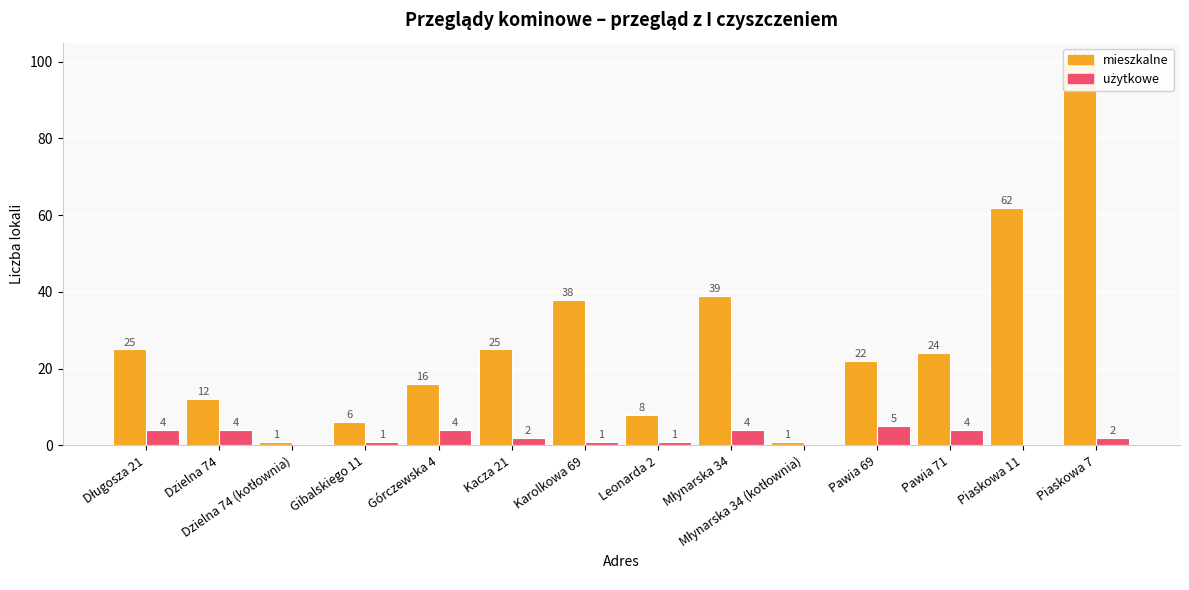

What is the difference between the mieszkalne values at Piaskowa 7 and Młynarska 34?

61